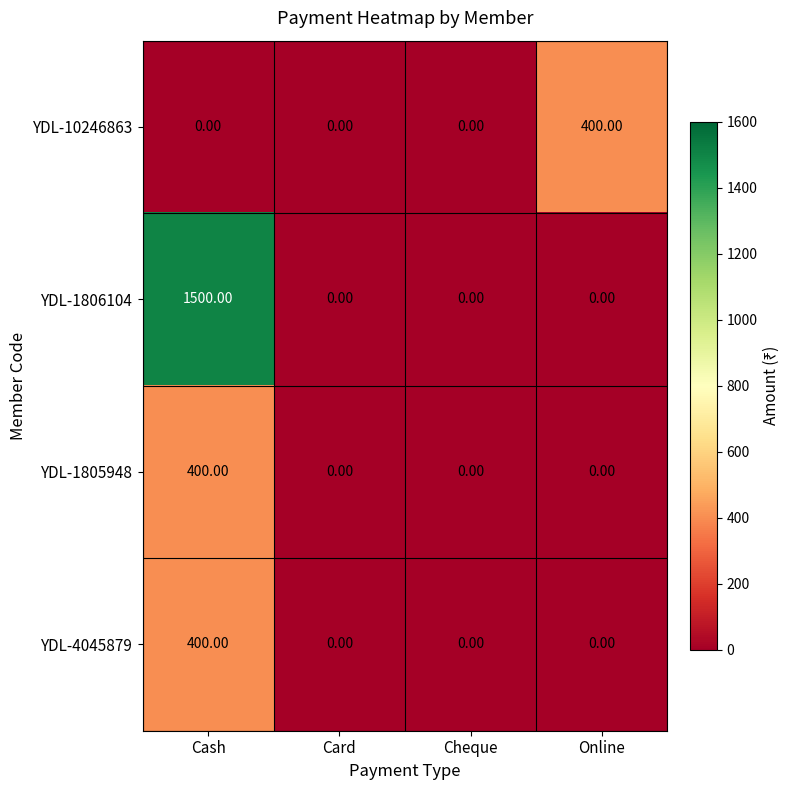

What is the difference between the maximum and second lowest values in the YDL-4045879 series?

400